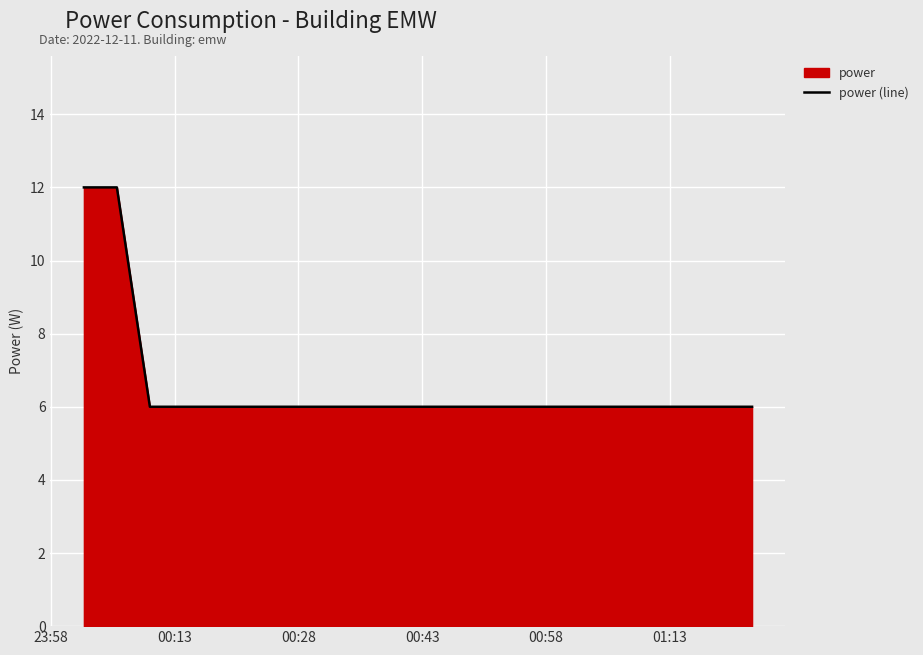

What is the difference between the maximum and minimum values?

6